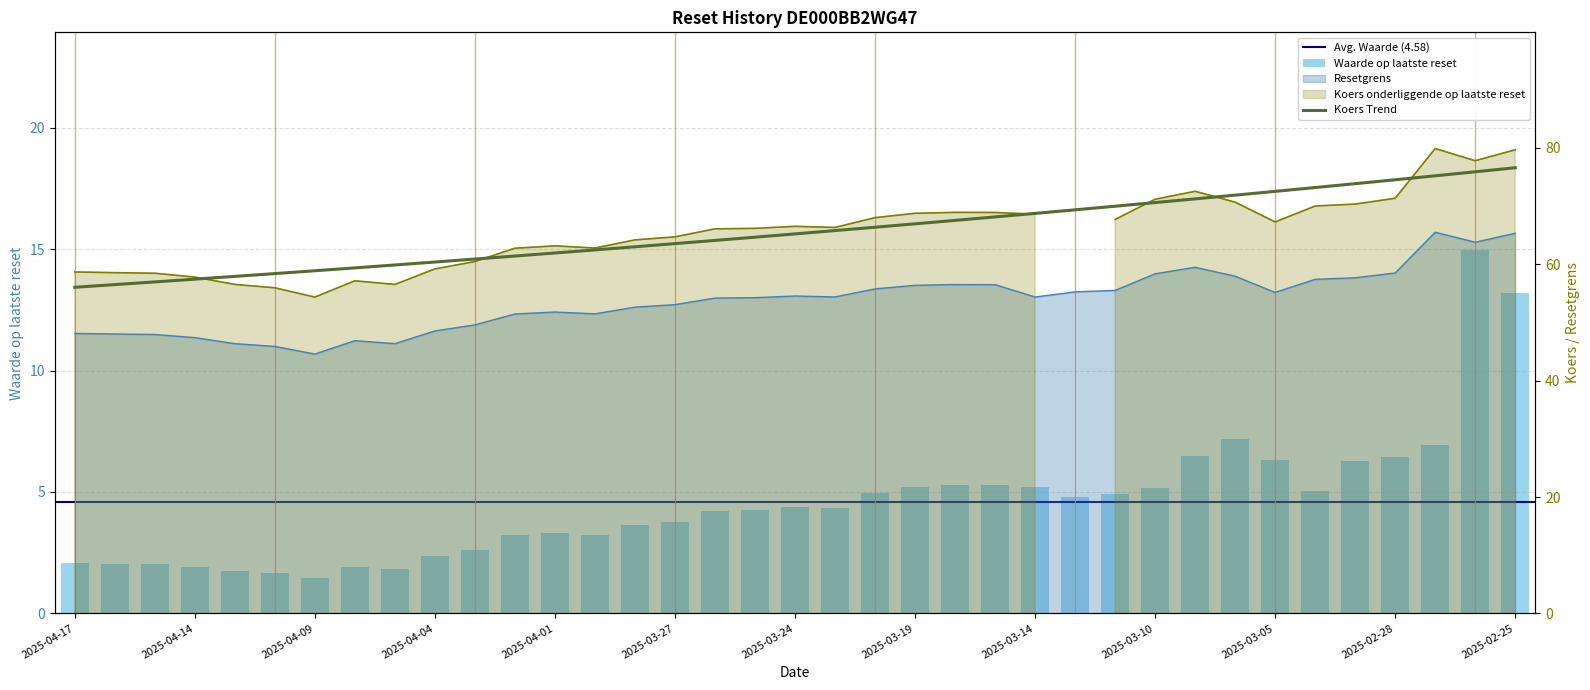

True or false: Waarde op laatste reset has a value of 2.3 at 2025-03-07.

False